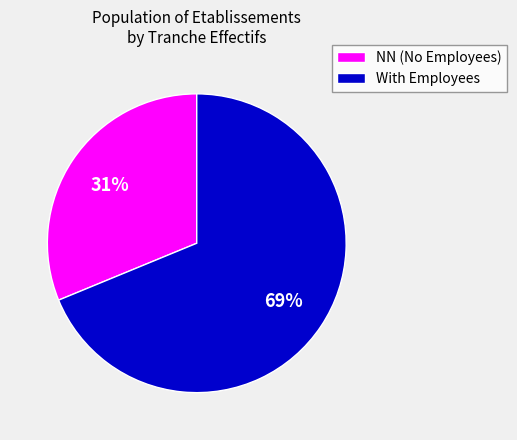

Which has a higher value, NN (No Employees) or With Employees?

With Employees